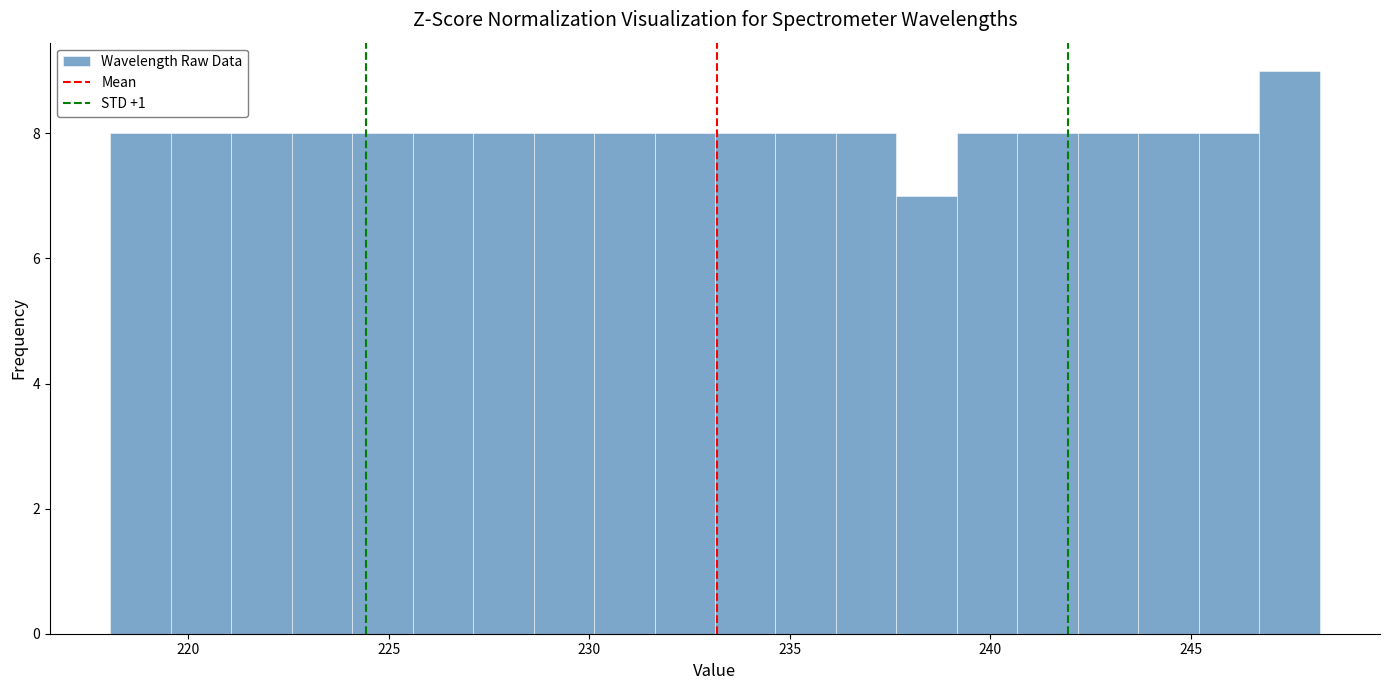

Around what value on the x-axis is the tallest bar? Give the approximate position of its centre, as read against the axis.

247.5